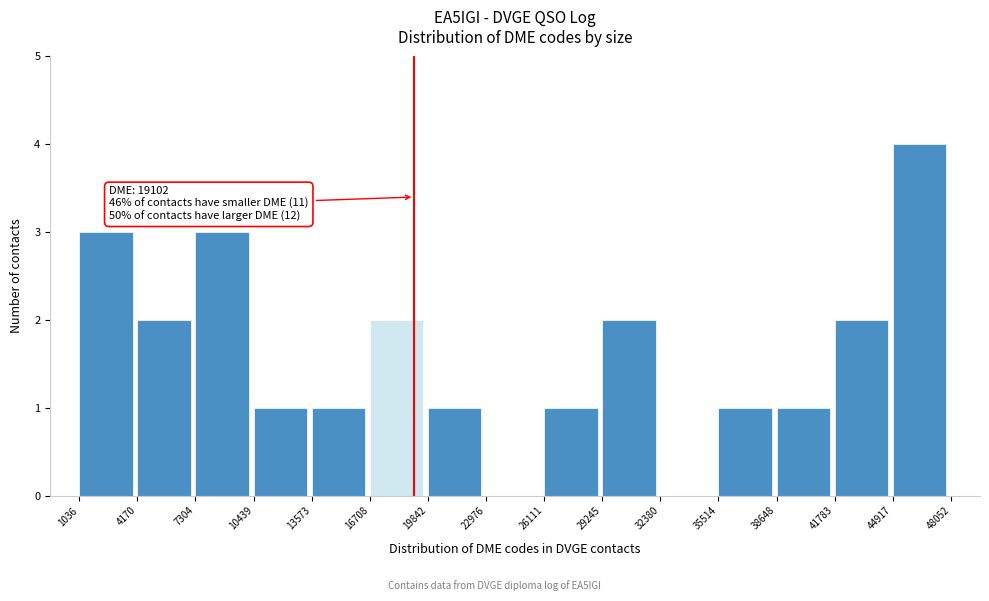

Which range on the x-axis has the tallest bar?

44917 to 48052